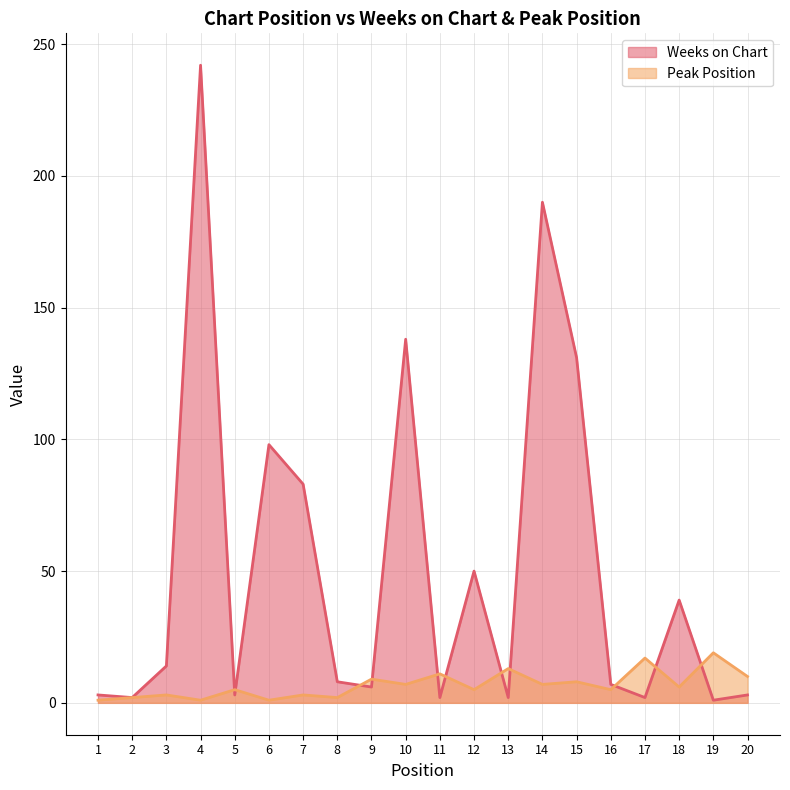

How many data points in Weeks on Chart are less than 8?

10